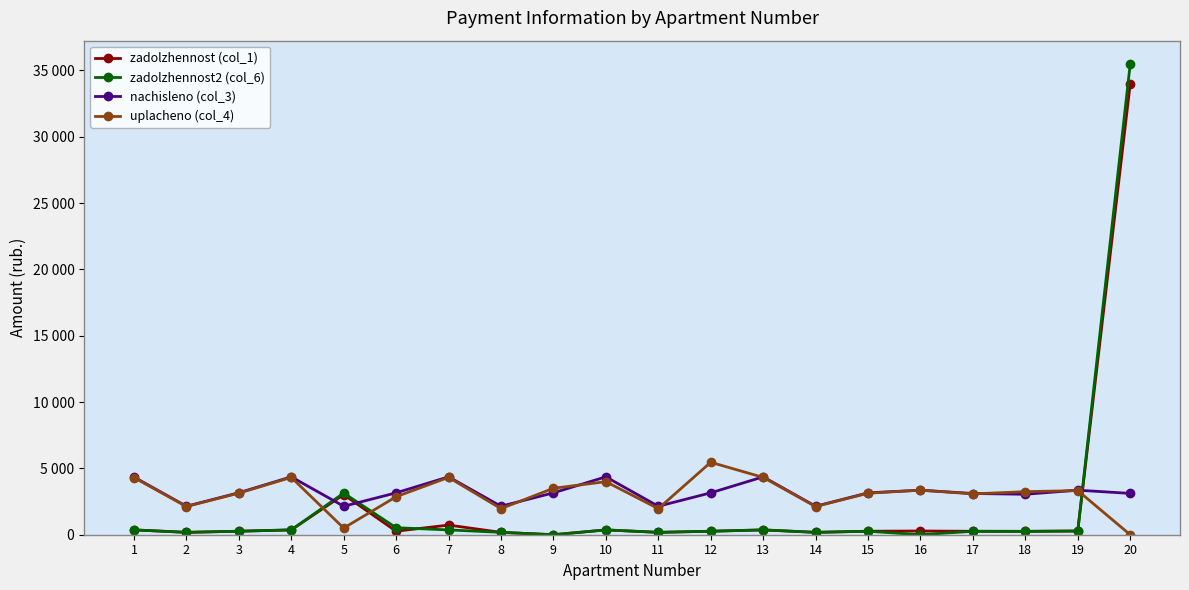

Is this an area chart (filled region under the line)?

No